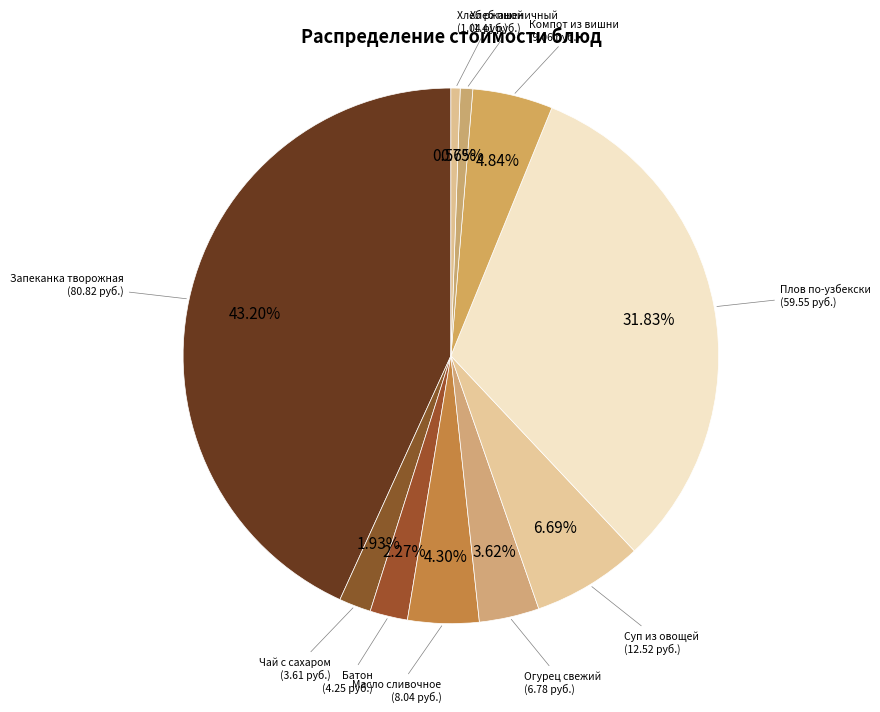

How many segments does this pie chart have?

10